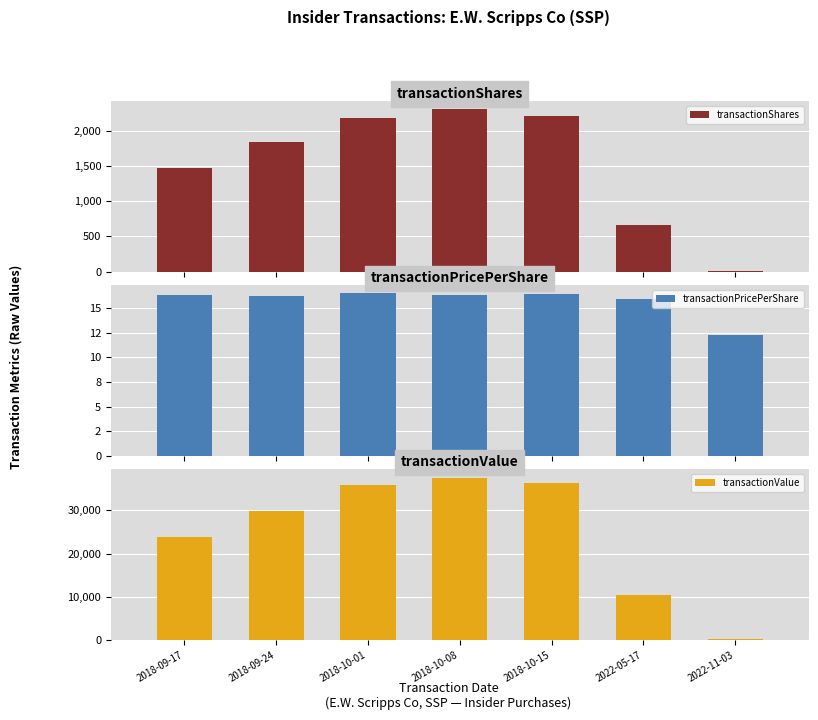

Is it true that transactionPricePerShare equals 16.3 at 2022-11-03?

False